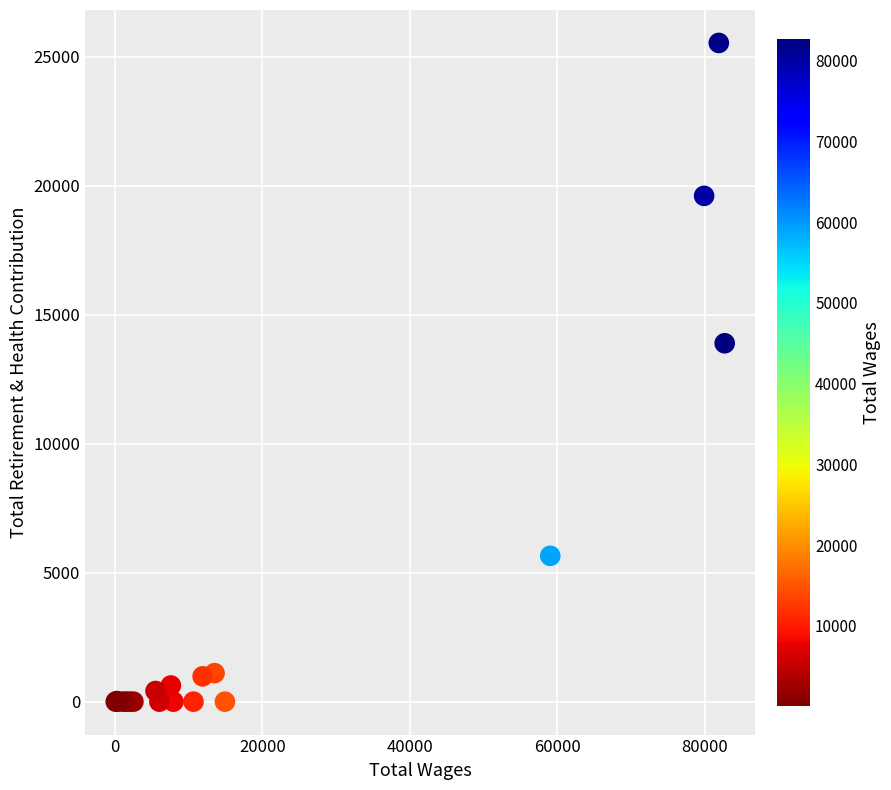

What Y value in the scatter plot is closest to 12763?

13889